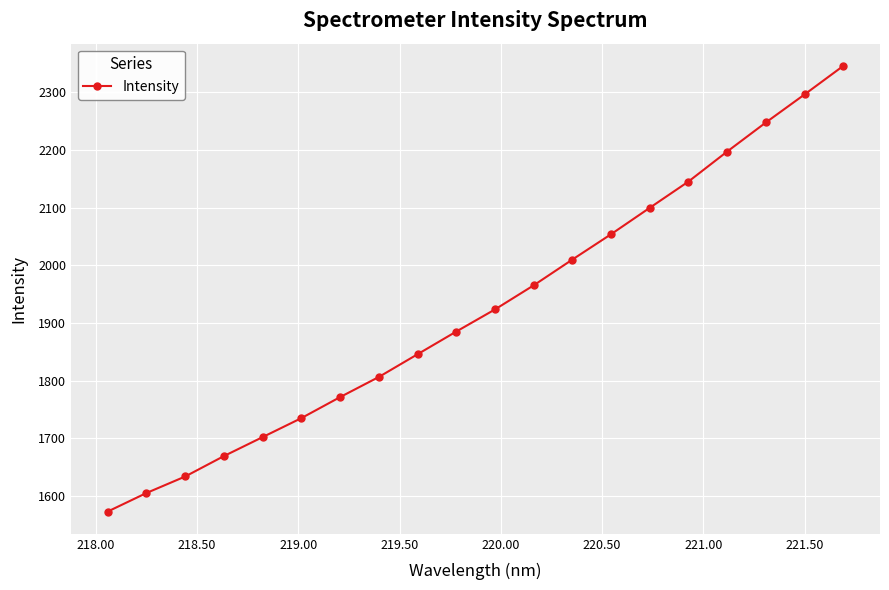

What is the greatest value displayed?

2346.0